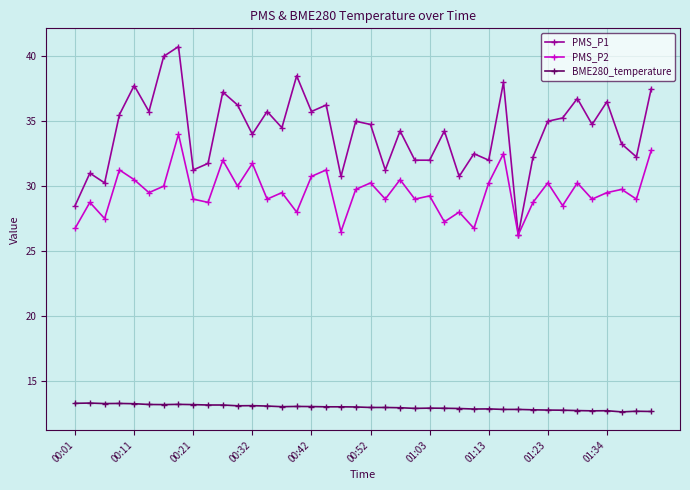

What is the value of the BME280_temperature point at the 35th from the left?

12.7